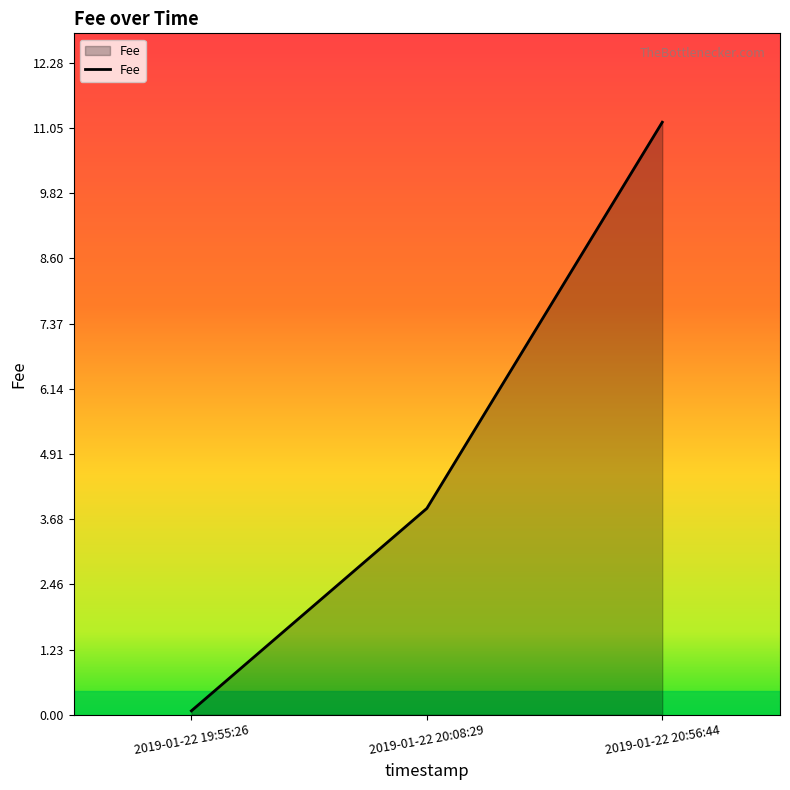

What position from the right is 2019-01-22 20:56:44?

1